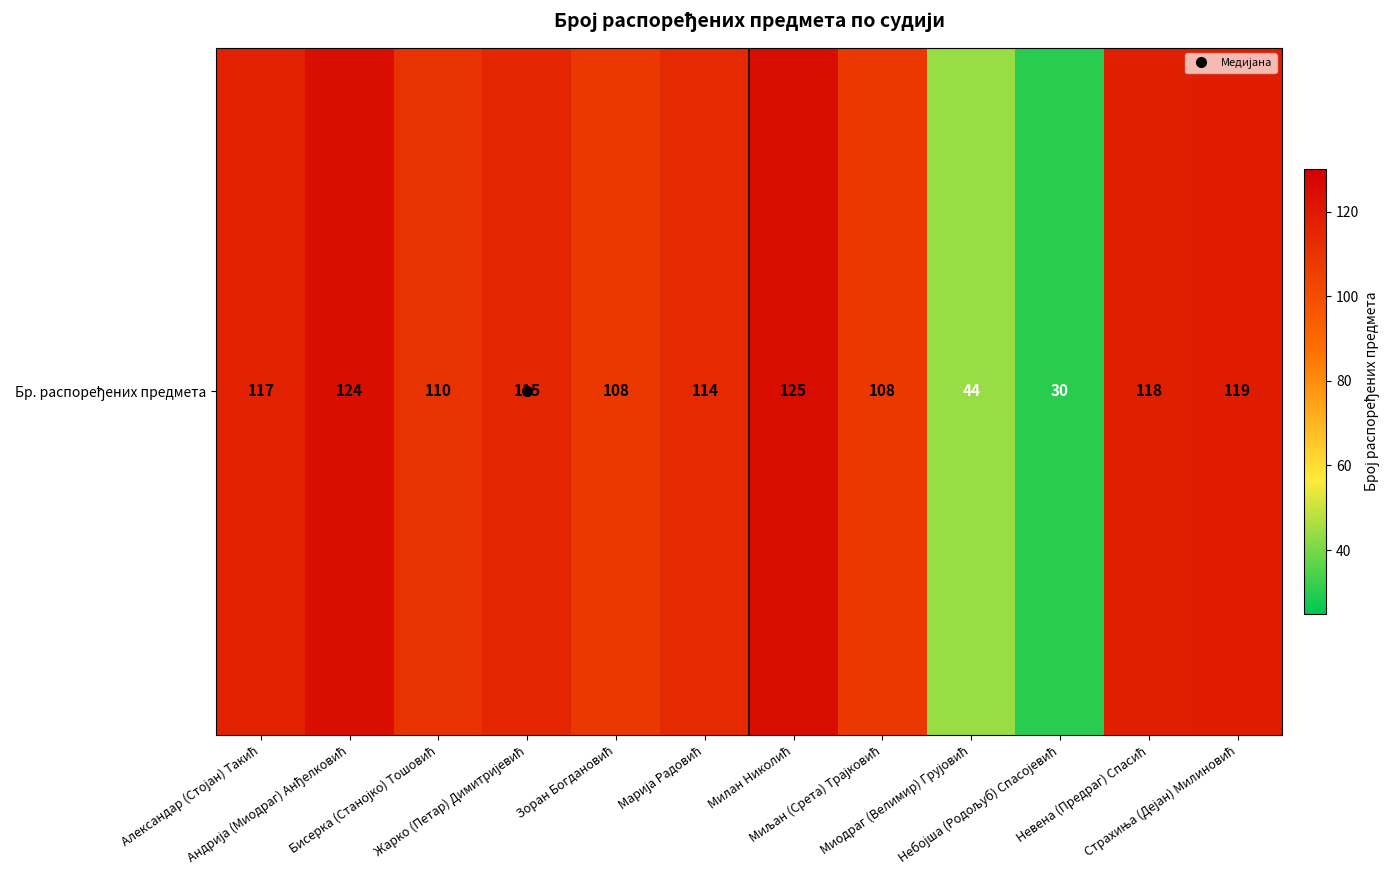

What is the change in value from Жарко (Петар) Димитријевић to Марија Радовић?

-1